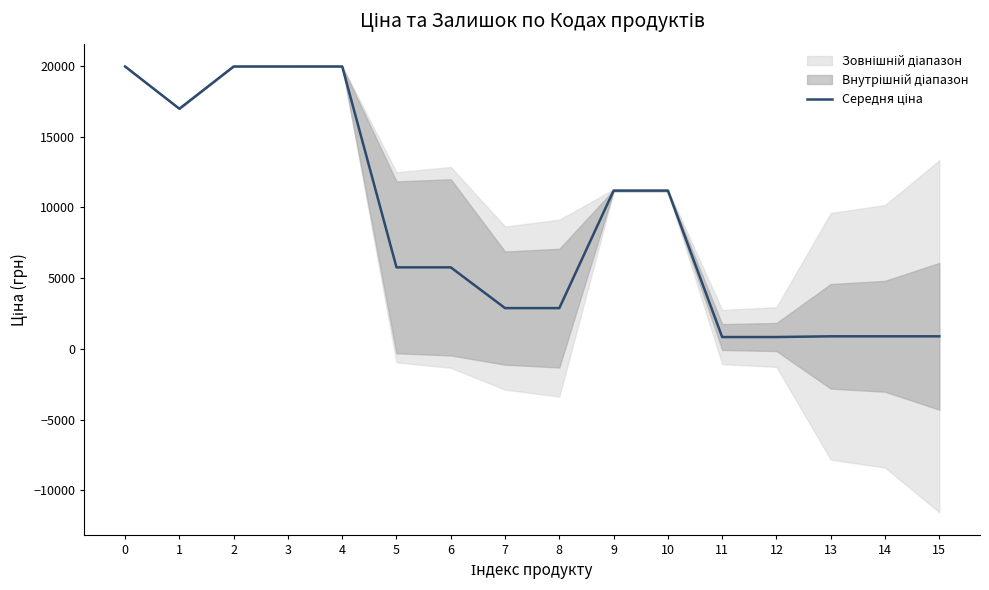

Reading left to right, extract all data points from this chart.

19964.2	16976.3	19964.2	19964.2	19964.2	5762.1	5762.1	2881.0	2881.0	11188.2	11188.2	835.8	835.8	887.2	887.2	887.2